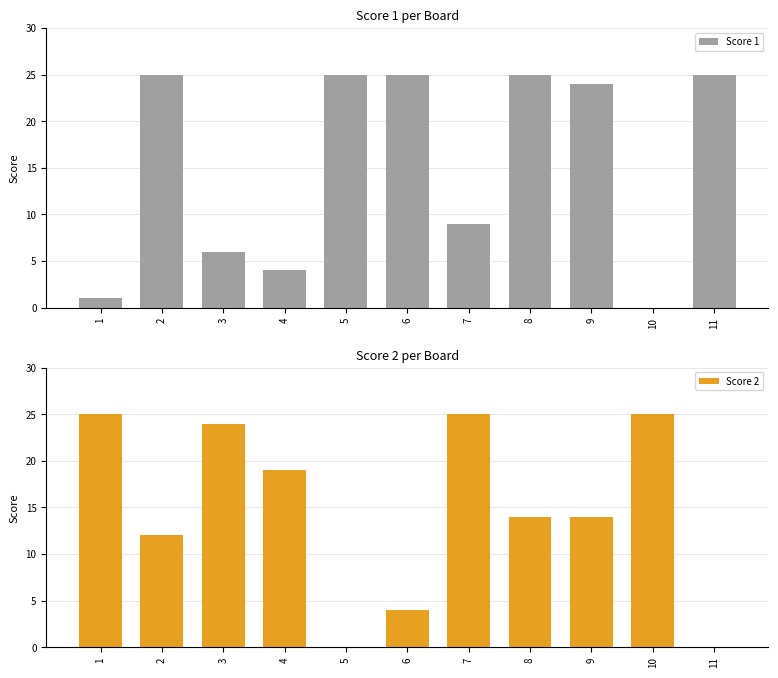

What is the value of the Score 2 bar at the 10th from the left?

25